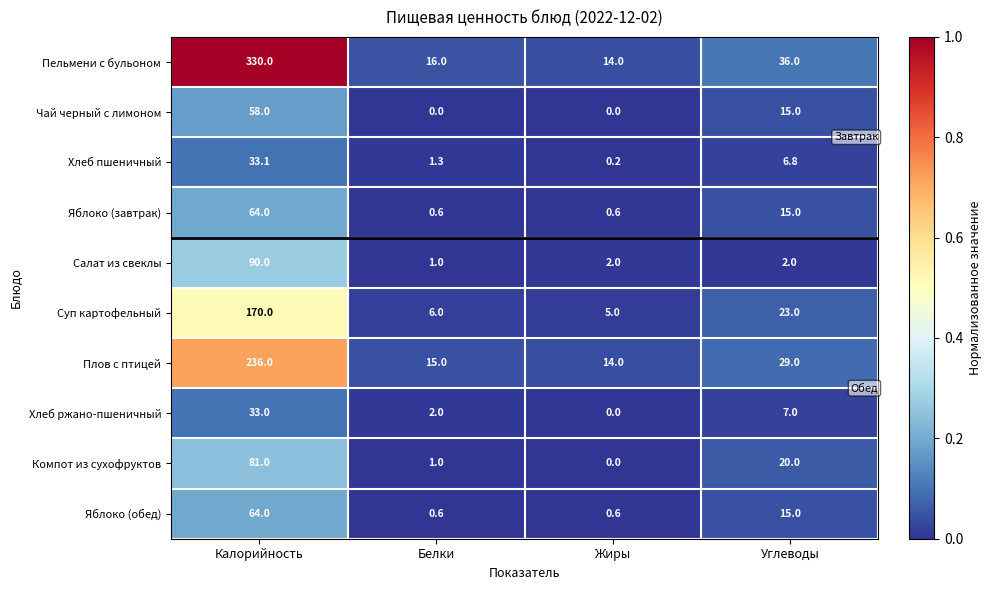

Which series has the largest total across all categories?

Пельмени с бульоном